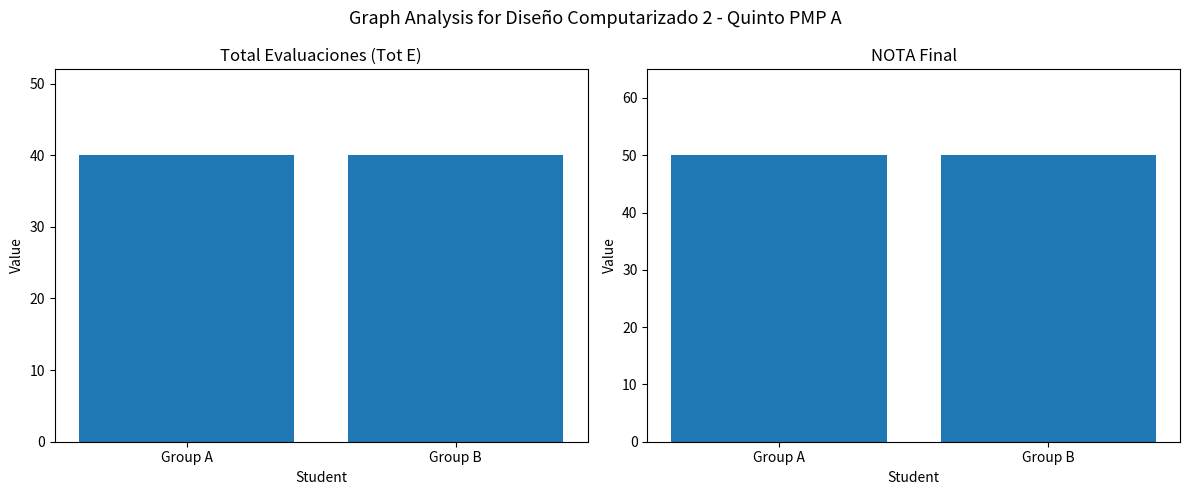

Reading right to left, what are all the values shown in this chart?

Tot E: 40	40
NOTA: 50	50